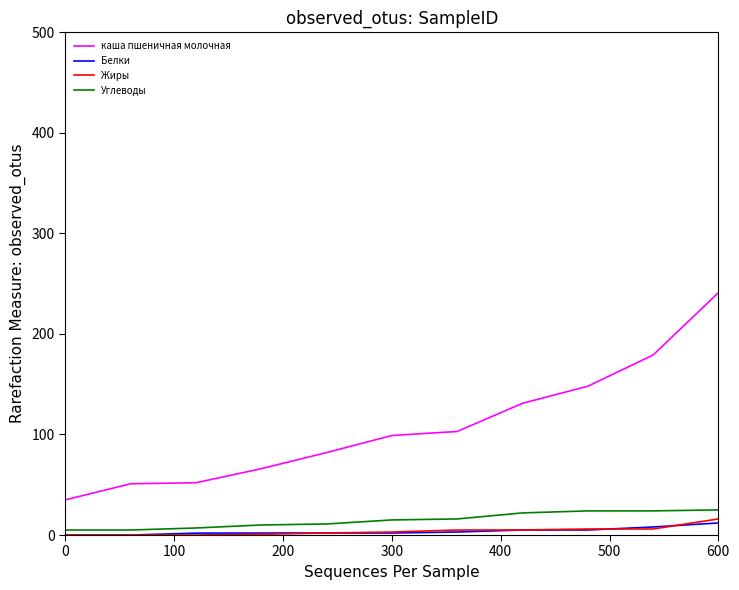

What is the average value of the Белки series?

3.7